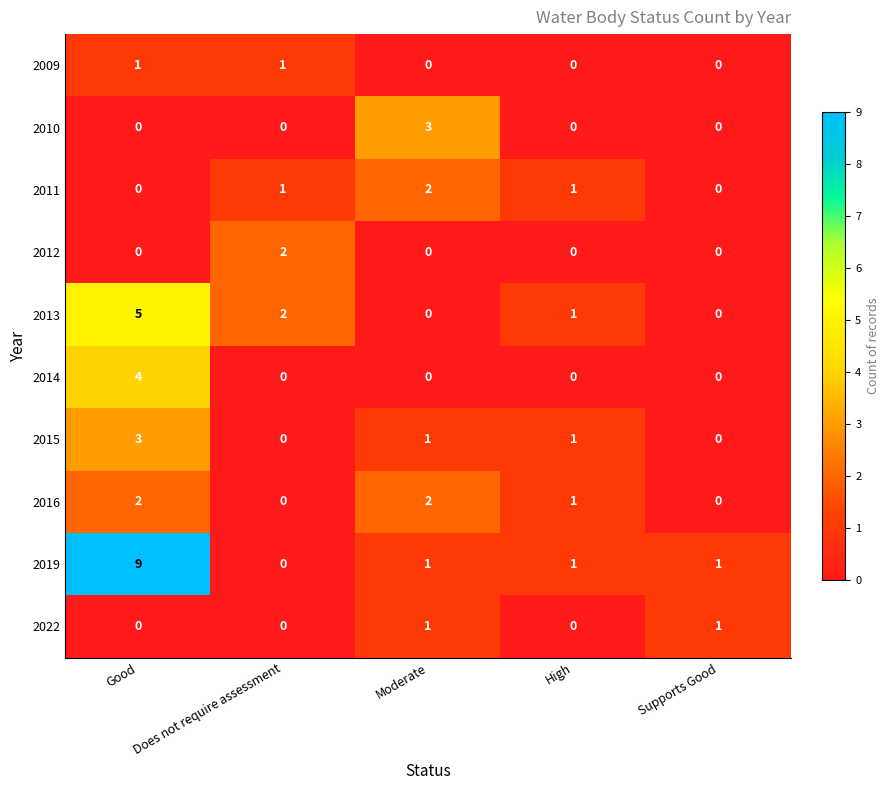

Which series has the widest spread of values?

2019